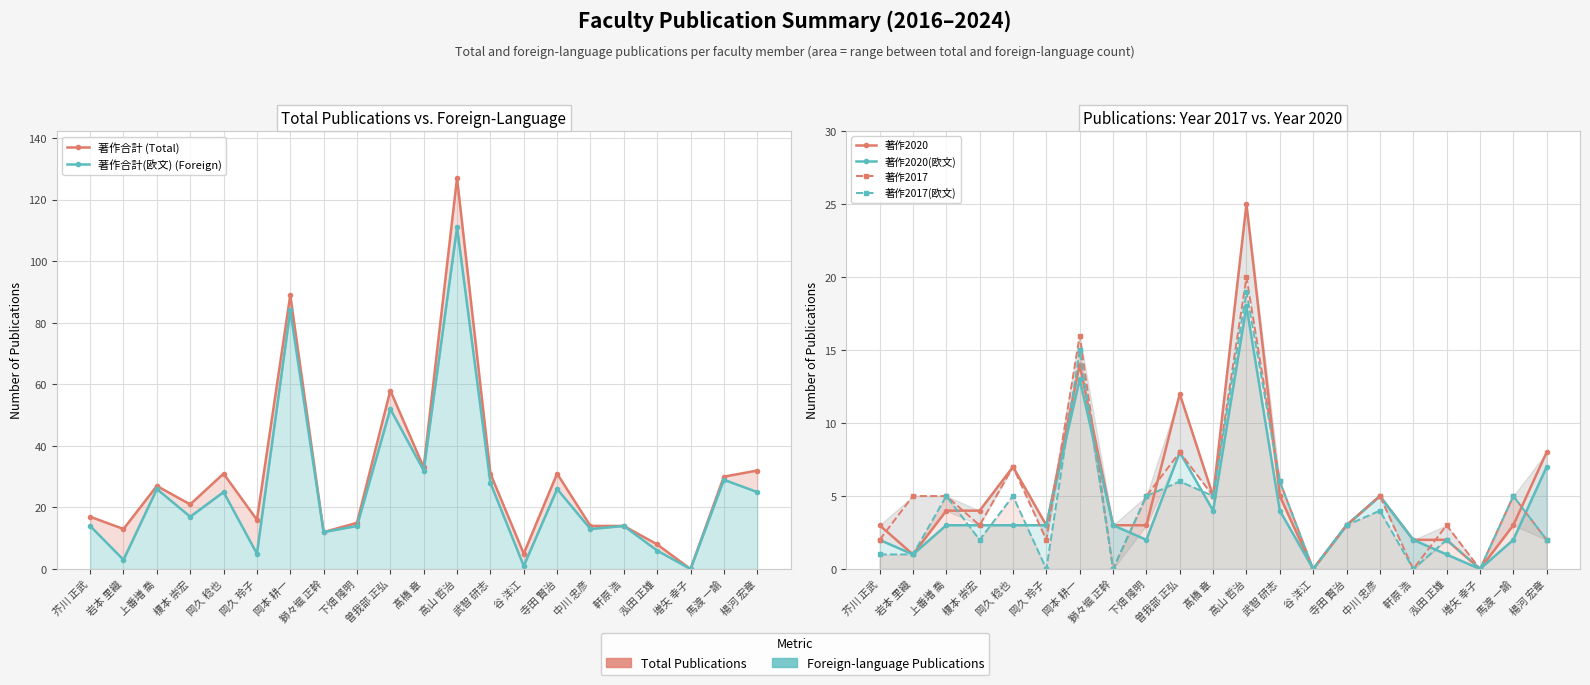

True or false: 著作2020(欧文) and 著作合計(欧文) (Foreign) cross at least once.

False